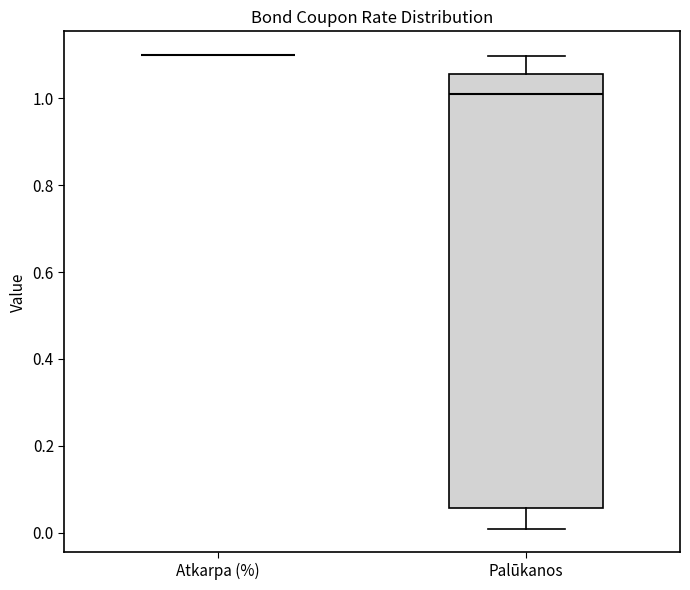

Reading left to right, read every box against the y-axis: the position of its median line, the range the box covers, and the ends of its whiskers. The values are not printed on the chart, so give them approximately, as read against the axis.

Atkarpa (%): box collapsed to a line at 1.10, whiskers 1.10 to 1.10
Palūkanos: median 1.00, box 0.06 to 1.06, whiskers 0.00 to 1.10